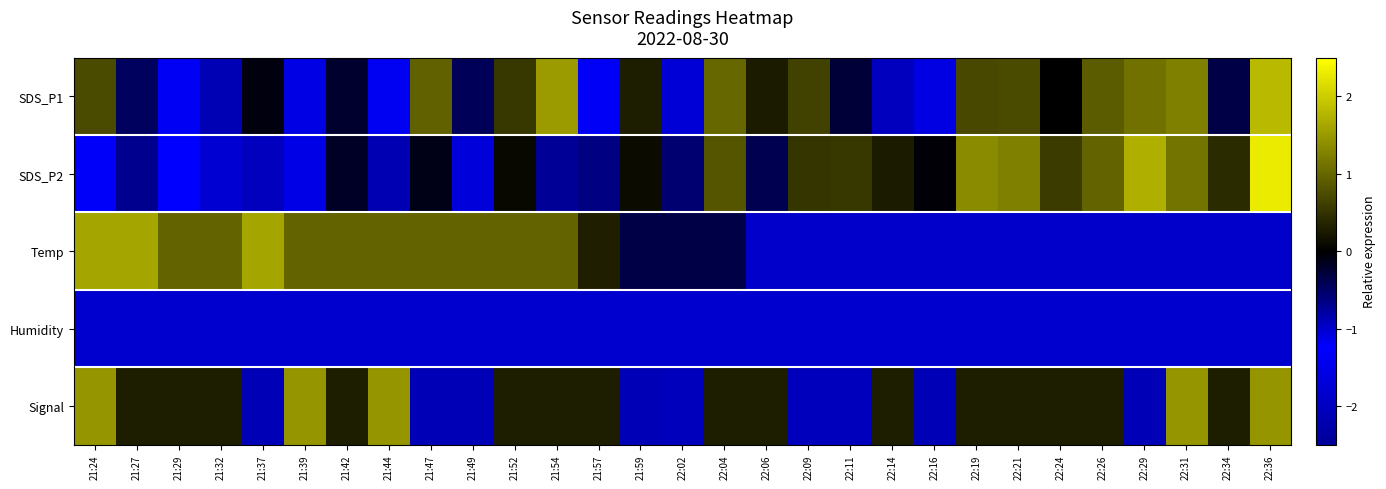

Reading left to right, extract all data points from this chart.

SDS_P1: 21:24=0.7	21:27=-0.5	21:29=-1.4	21:32=-2.2	21:37=-0.1	21:39=-1.6	21:42=-0.2	21:44=-1.2	21:47=0.9	21:49=-0.4	21:52=0.5	21:54=1.5	21:57=-1.2	21:59=0.3	22:02=-1.0	22:04=1.0	22:06=0.3	22:09=0.6	22:11=-0.3	22:14=-0.9	22:16=-1.1	22:19=0.7	22:21=0.7	22:24=-0.0	22:26=0.9	22:29=1.1	22:31=1.2	22:34=-0.4	22:36=1.8
SDS_P2: 21:24=-1.3	21:27=-0.7	21:29=-1.2	21:32=-1.8	21:37=-0.9	21:39=-1.5	21:42=-0.2	21:44=-0.9	21:47=-0.1	21:49=-1.1	21:52=0.1	21:54=-0.7	21:57=-0.6	21:59=0.1	22:02=-0.6	22:04=0.8	22:06=-0.4	22:09=0.5	22:11=0.5	22:14=0.3	22:16=-0.0	22:19=1.4	22:21=1.2	22:24=0.6	22:26=1.0	22:29=1.7	22:31=1.1	22:34=0.4	22:36=2.3
Temp: 21:24=1.6	21:27=1.6	21:29=1.0	21:32=1.0	21:37=1.6	21:39=1.0	21:42=1.0	21:44=1.0	21:47=1.0	21:49=1.0	21:52=1.0	21:54=1.0	21:57=0.3	21:59=-0.3	22:02=-0.3	22:04=-0.3	22:06=-1.0	22:09=-1.0	22:11=-1.0	22:14=-1.0	22:16=-1.0	22:19=-1.0	22:21=-1.0	22:24=-1.0	22:26=-1.0	22:29=-1.0	22:31=-1.0	22:34=-1.0	22:36=-1.0
Humidity: 21:24=-1.0	21:27=-1.0	21:29=-1.0	21:32=-1.0	21:37=-1.0	21:39=-1.0	21:42=-1.0	21:44=-1.0	21:47=-1.0	21:49=-1.0	21:52=-1.0	21:54=-1.0	21:57=-1.0	21:59=-1.0	22:02=-1.0	22:04=-1.0	22:06=-1.0	22:09=-1.0	22:11=-1.0	22:14=-1.0	22:16=-1.0	22:19=-1.0	22:21=-1.0	22:24=-1.0	22:26=-1.0	22:29=-1.0	22:31=-1.0	22:34=-1.0	22:36=-1.0
Signal: 21:24=1.4	21:27=0.3	21:29=0.3	21:32=0.3	21:37=-0.9	21:39=1.4	21:42=0.3	21:44=1.4	21:47=-0.9	21:49=-0.9	21:52=0.3	21:54=0.3	21:57=0.3	21:59=-0.9	22:02=-2.1	22:04=0.3	22:06=0.3	22:09=-2.1	22:11=-2.1	22:14=0.3	22:16=-0.9	22:19=0.3	22:21=0.3	22:24=0.3	22:26=0.3	22:29=-0.9	22:31=1.4	22:34=0.3	22:36=1.4